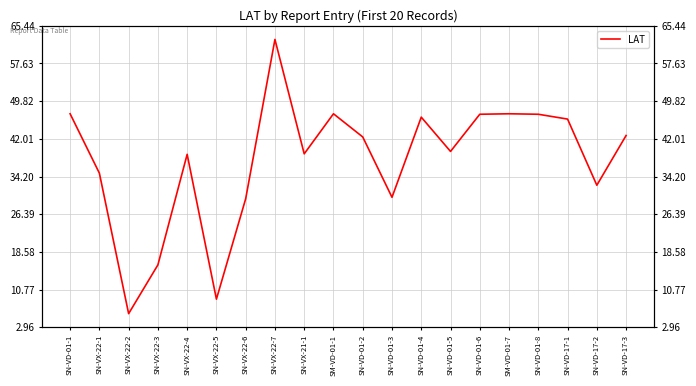

Where does the data first go above 42?

SN-VD-01-1